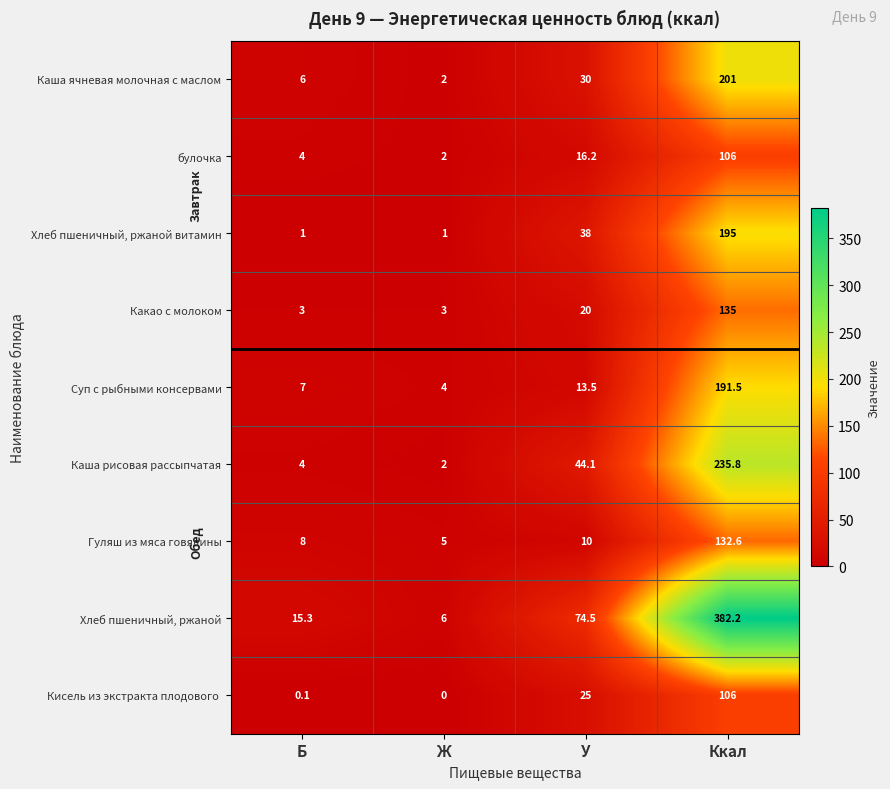

What is the approximate value of Каша ячневая молочная с маслом at Ж?

2.0